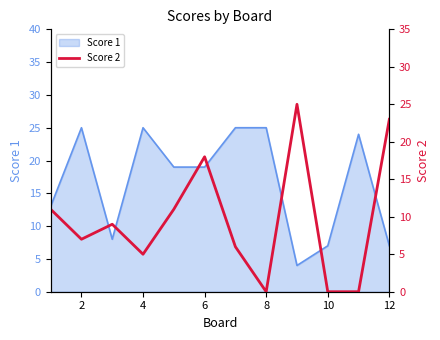

The Score 1 series shows 25 at 4. True or false?

True